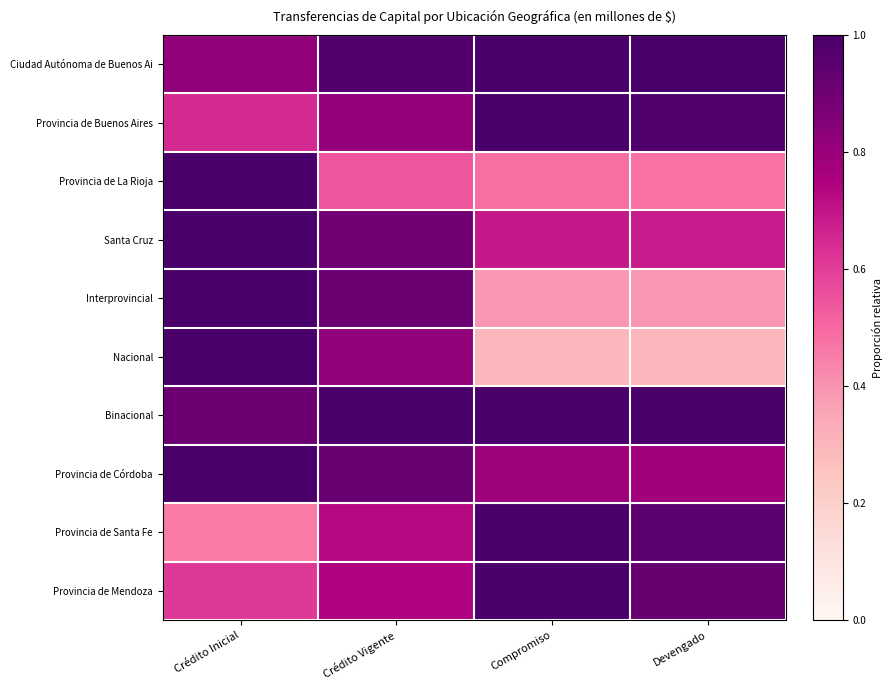

Reading right to left, extract all data points from this chart.

Ciudad Autónoma de Buenos Ai: Devengado=1.0	Compromiso=1.0	Crédito Vigente=1.0	Crédito Inicial=0.8
Provincia de Buenos Aires: Devengado=1.0	Compromiso=1.0	Crédito Vigente=0.8	Crédito Inicial=0.7
Provincia de La Rioja: Devengado=0.5	Compromiso=0.5	Crédito Vigente=0.5	Crédito Inicial=1.0
Santa Cruz: Devengado=0.7	Compromiso=0.7	Crédito Vigente=0.9	Crédito Inicial=1.0
Interprovincial: Devengado=0.4	Compromiso=0.4	Crédito Vigente=0.9	Crédito Inicial=1.0
Nacional: Devengado=0.3	Compromiso=0.3	Crédito Vigente=0.8	Crédito Inicial=1.0
Binacional: Devengado=1.0	Compromiso=1.0	Crédito Vigente=1.0	Crédito Inicial=0.9
Provincia de Córdoba: Devengado=0.8	Compromiso=0.8	Crédito Vigente=0.9	Crédito Inicial=1.0
Provincia de Santa Fe: Devengado=0.9	Compromiso=1.0	Crédito Vigente=0.7	Crédito Inicial=0.5
Provincia de Mendoza: Devengado=0.9	Compromiso=1.0	Crédito Vigente=0.7	Crédito Inicial=0.6